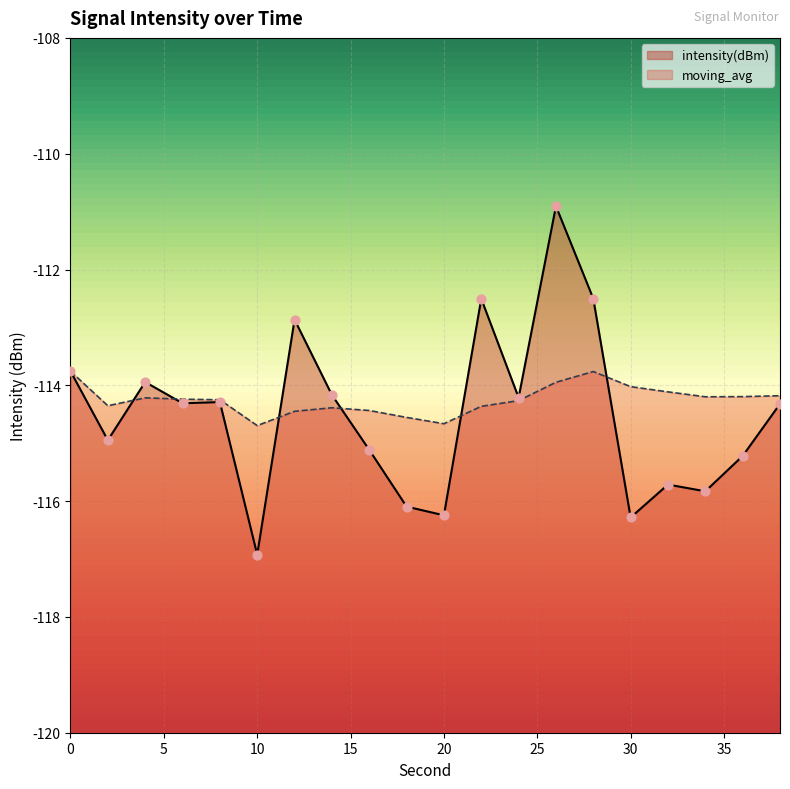

What is the total value across all series at 36?

-229.4